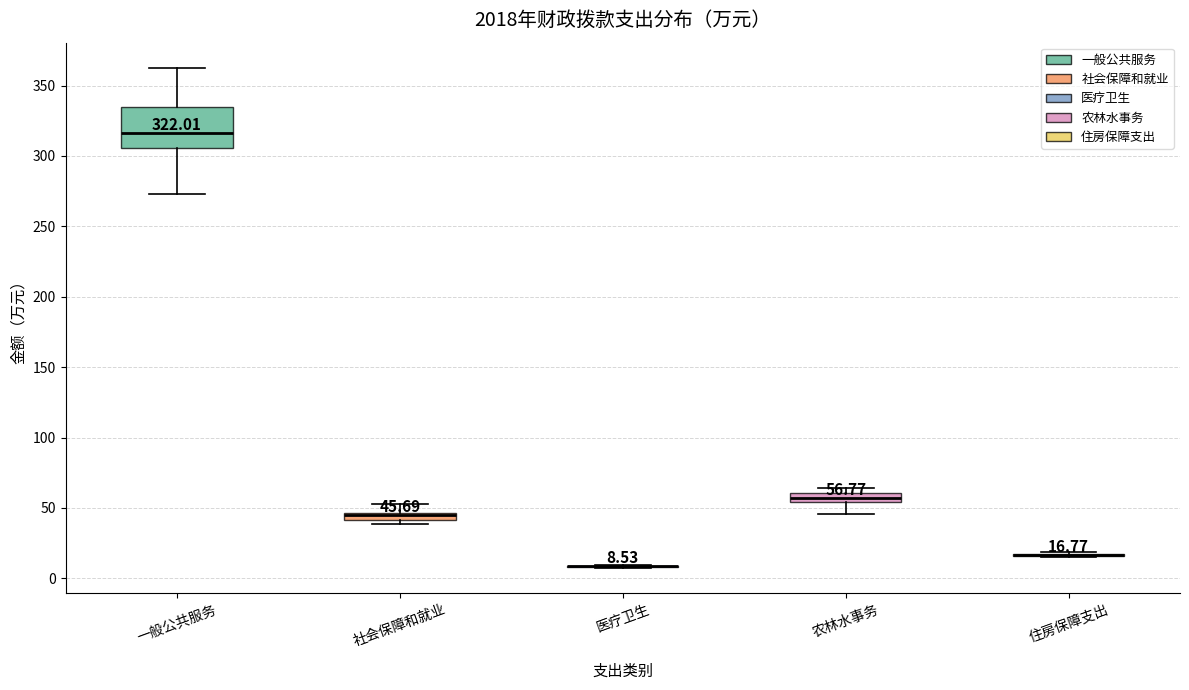

Which box is the tallest, from its lower edge to its upper edge?

一般公共服务